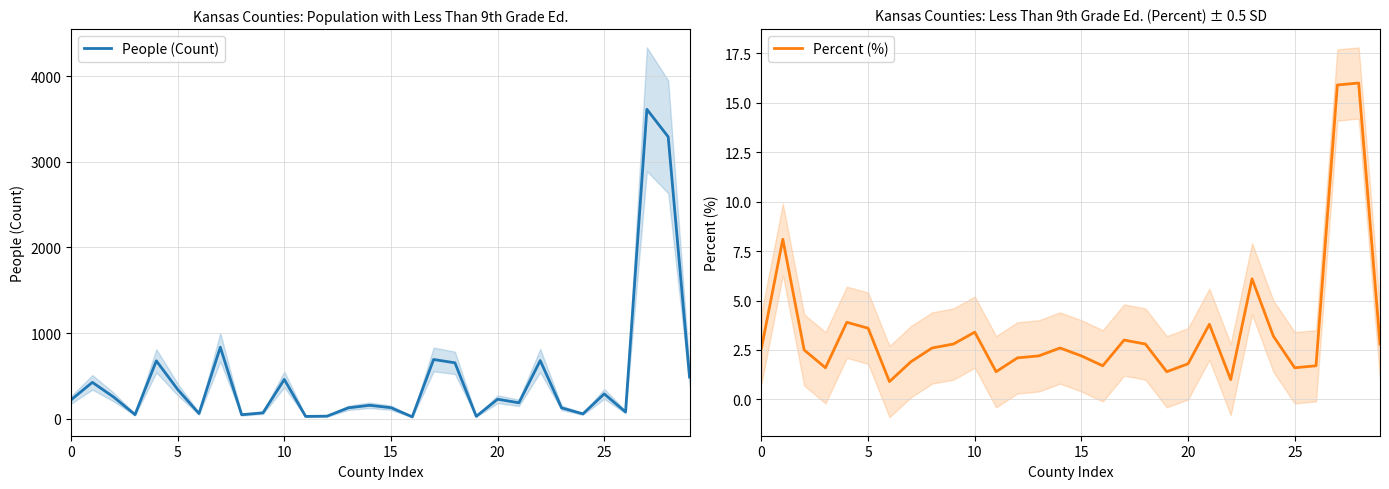

Reading right to left, what are all the values shown in this chart?

People (Count): 487.0	3292.0	3614.0	79.0	290.0	57.0	127.0	679.0	186.0	228.0	28.0	653.0	692.0	22.0	129.0	157.0	127.0	30.0	27.0	459.0	69.0	47.0	835.0	61.0	342.0	676.0	48.0	253.0	425.0	220.0
Percent (%): 2.8	16.0	15.9	1.7	1.6	3.2	6.1	1.0	3.8	1.8	1.4	2.8	3.0	1.7	2.2	2.6	2.2	2.1	1.4	3.4	2.8	2.6	1.9	0.9	3.6	3.9	1.6	2.5	8.1	2.6